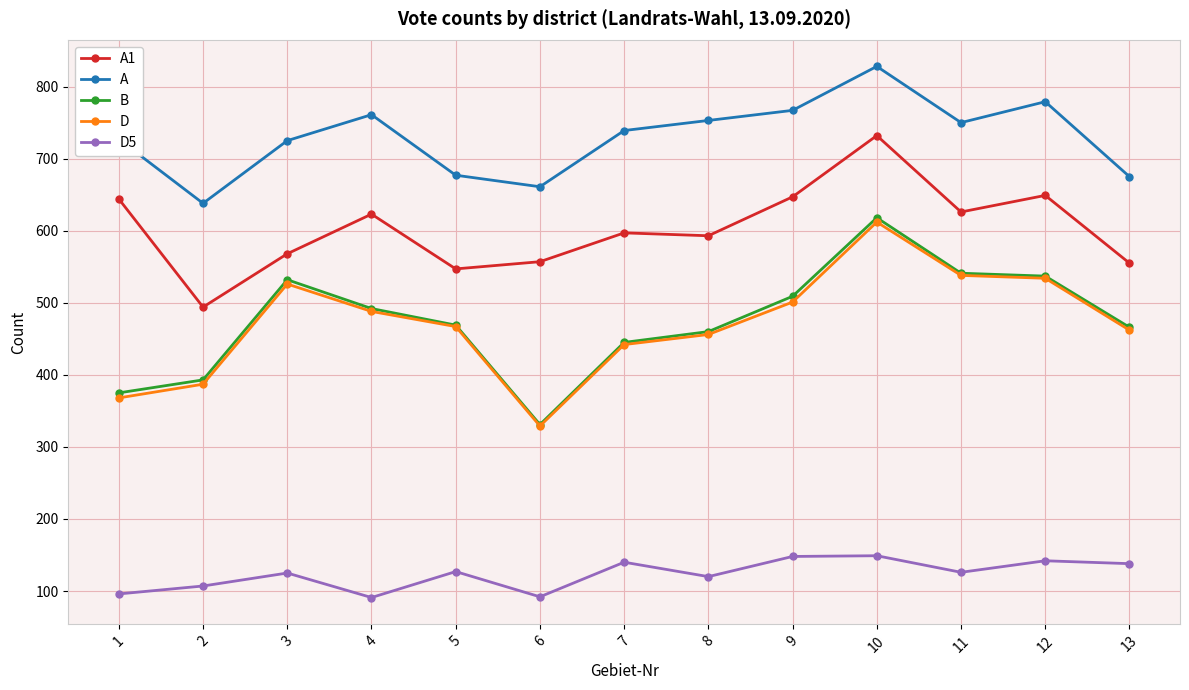

What is the value of the A point at the 12th from the left?

779